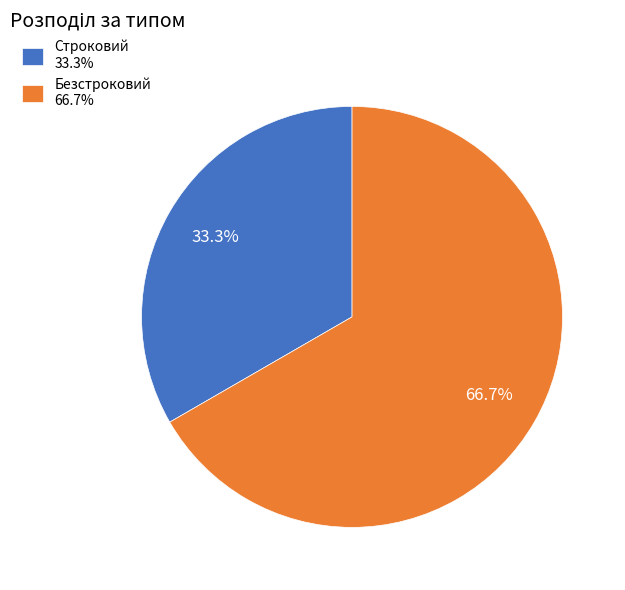

The Безстроковий slice represents 76% of the pie. True or false?

False